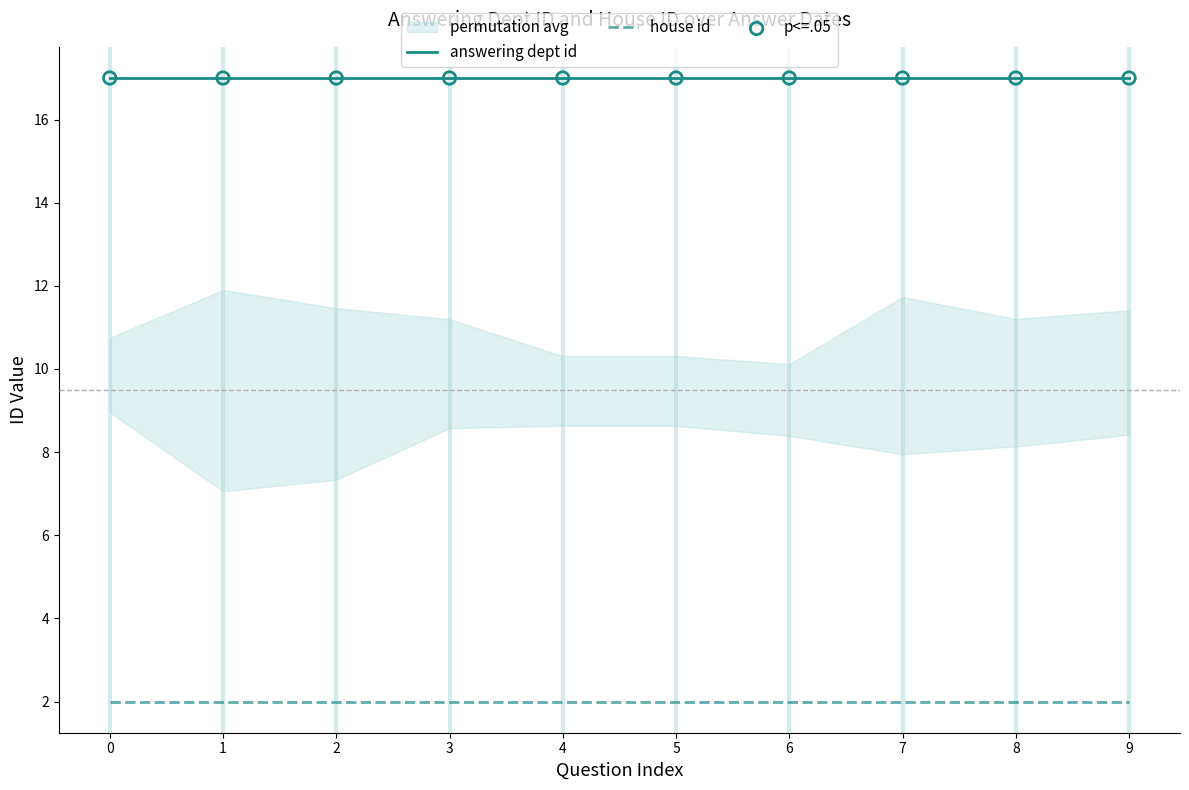

True or false: answering dept id and house id cross at least once.

False